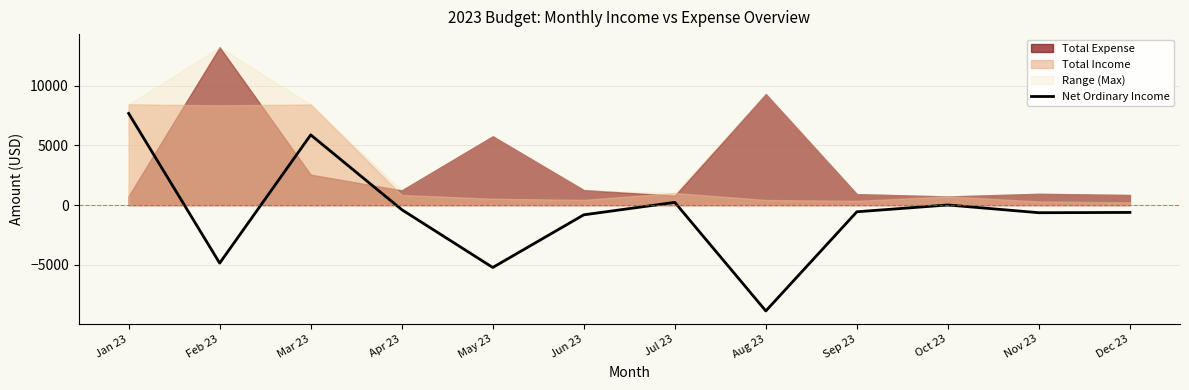

What position from the right is Jul 23?

6